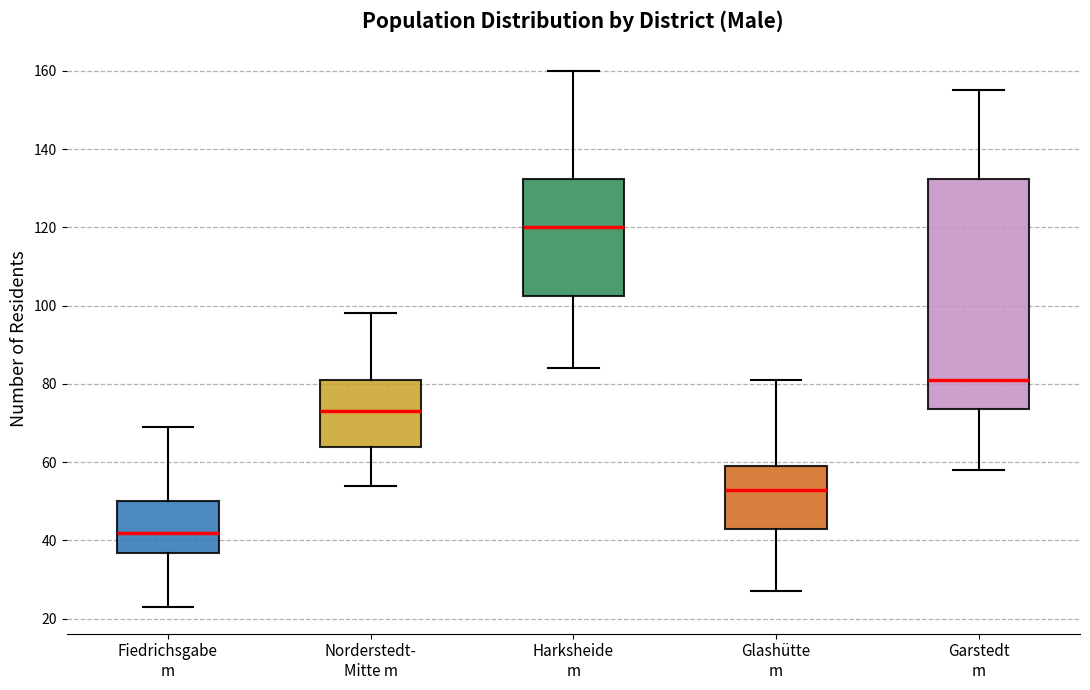

Comparing the boxes themselves (not the whiskers), which one is the tallest?

Garstedt m